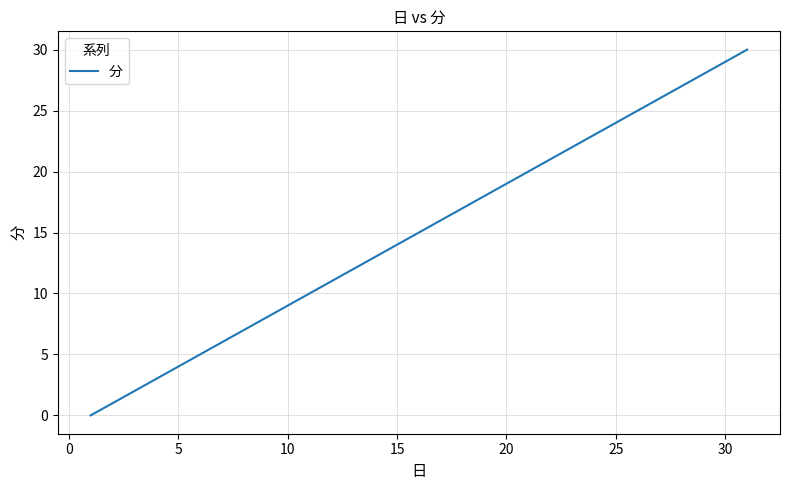

What is the difference between the maximum and minimum values?

30